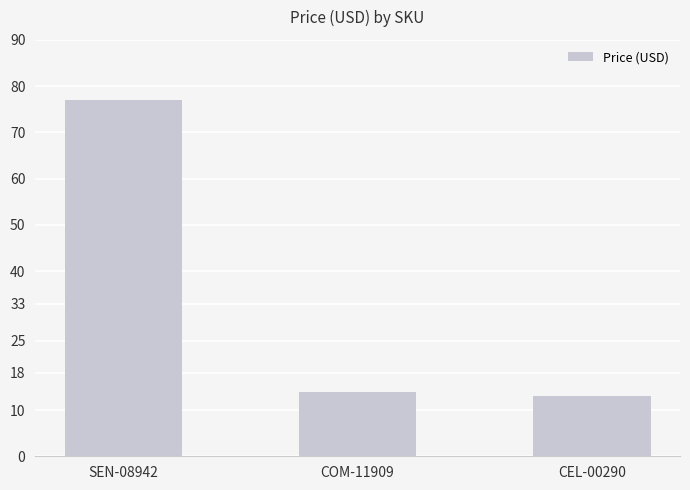

What is the difference between the values at SEN-08942 and COM-11909?

63.0